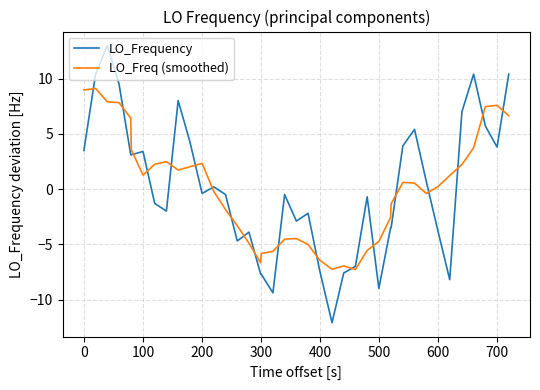

Which series has the largest range (max minus min)?

LO_Frequency